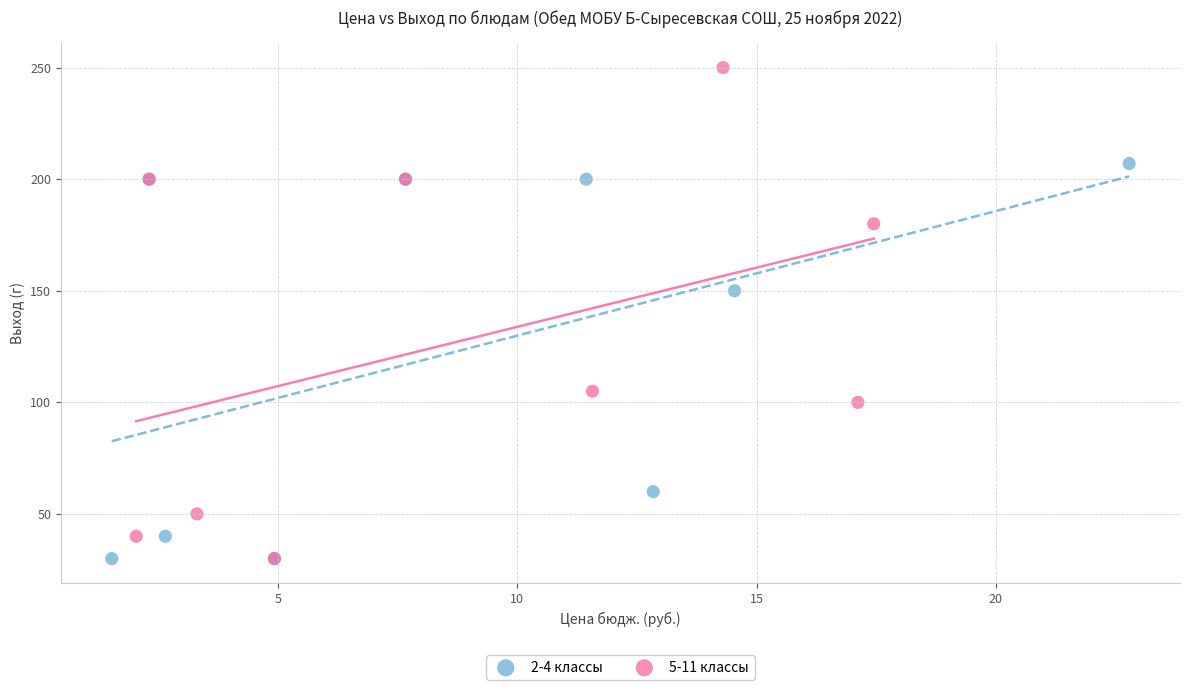

Which series reaches the maximum Y coordinate?

5-11 классы